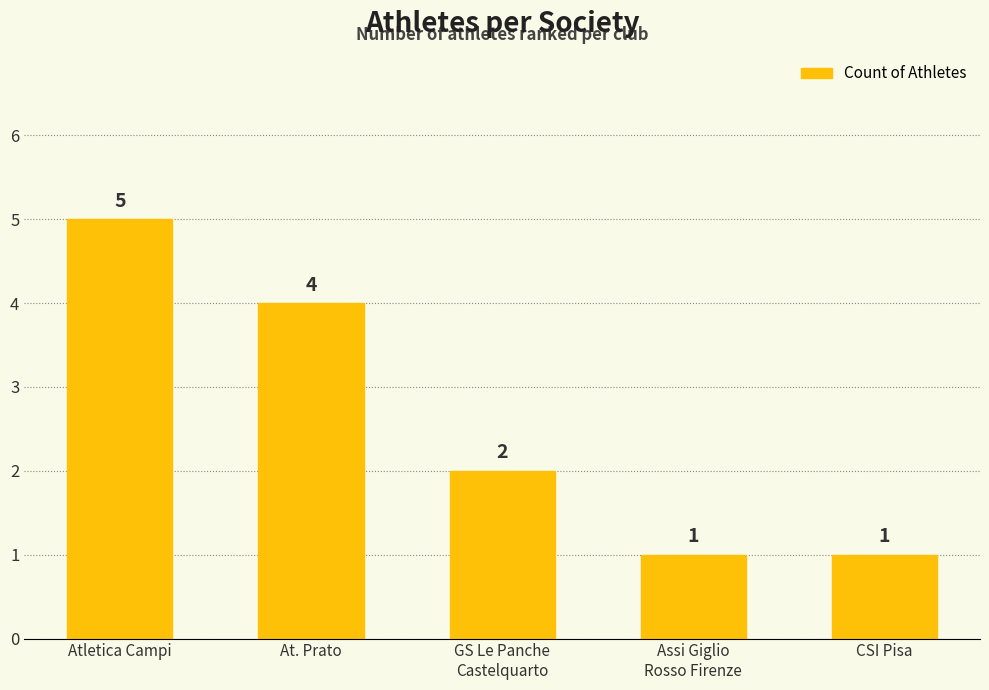

How many values are below 2?

2